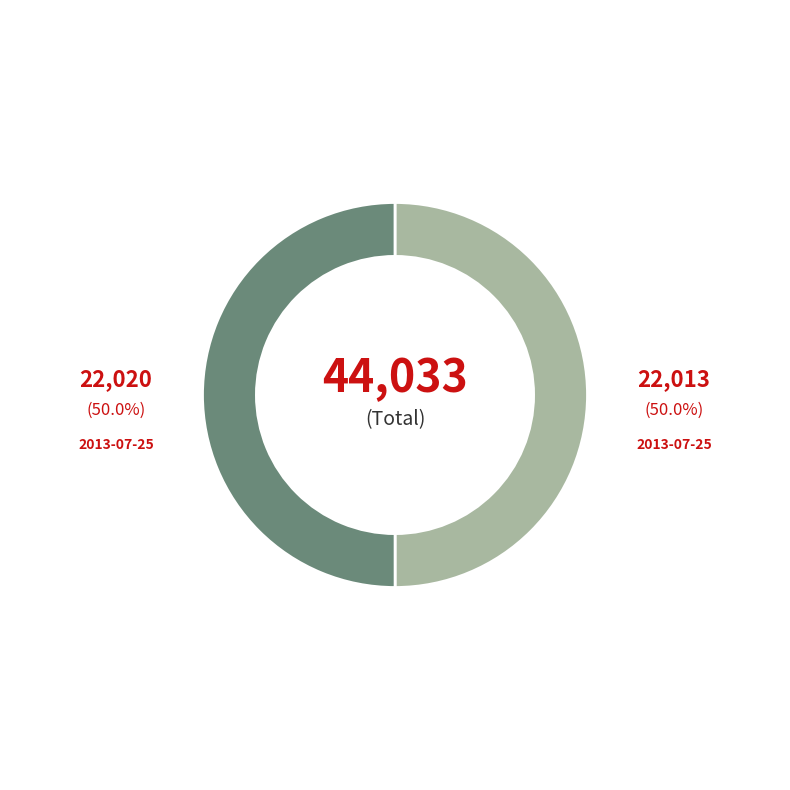

Count the number of slices in the pie.

2